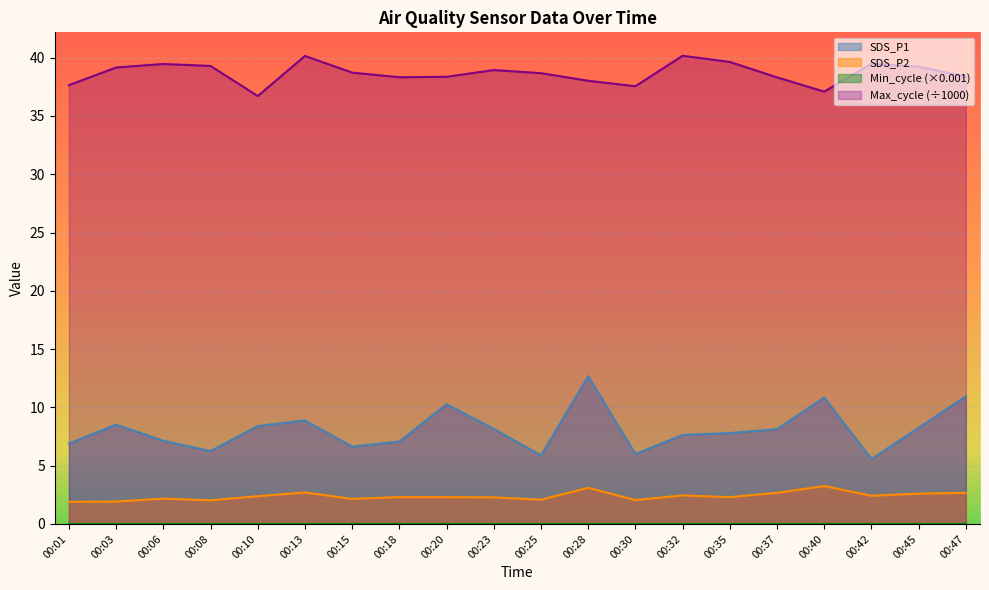

Which label corresponds to the largest value in the chart?

00:32